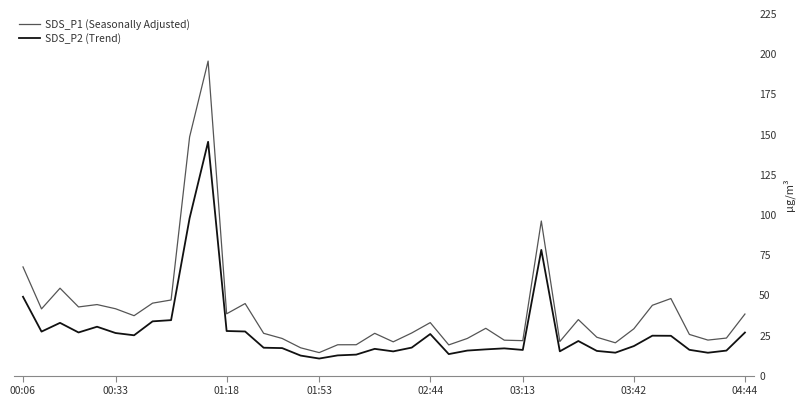

Is the value of SDS_P2 (Trend) at 26 greater than the value of SDS_P1 (Seasonally Adjusted) at 36?

No